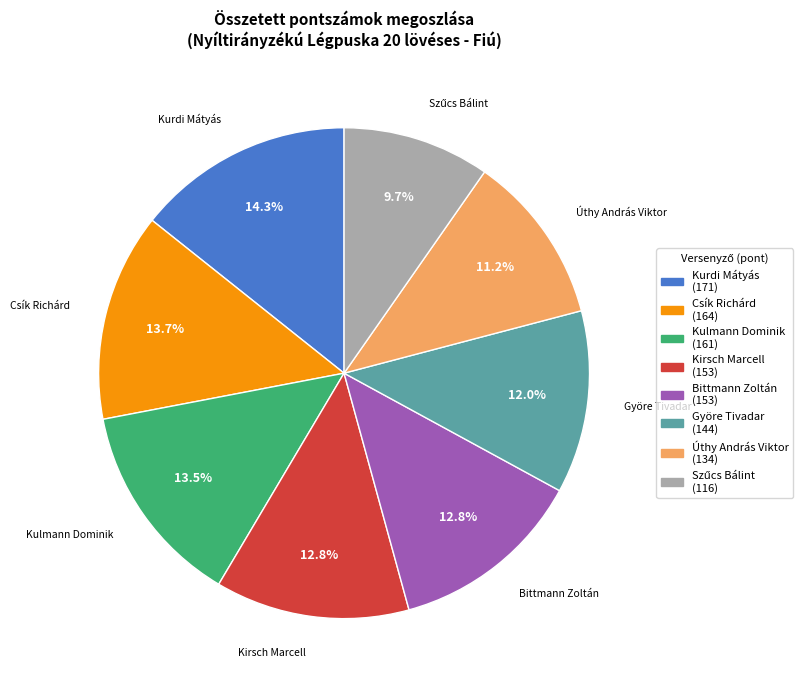

What percentage is NOT represented by Kulmann Dominik?

86.5%